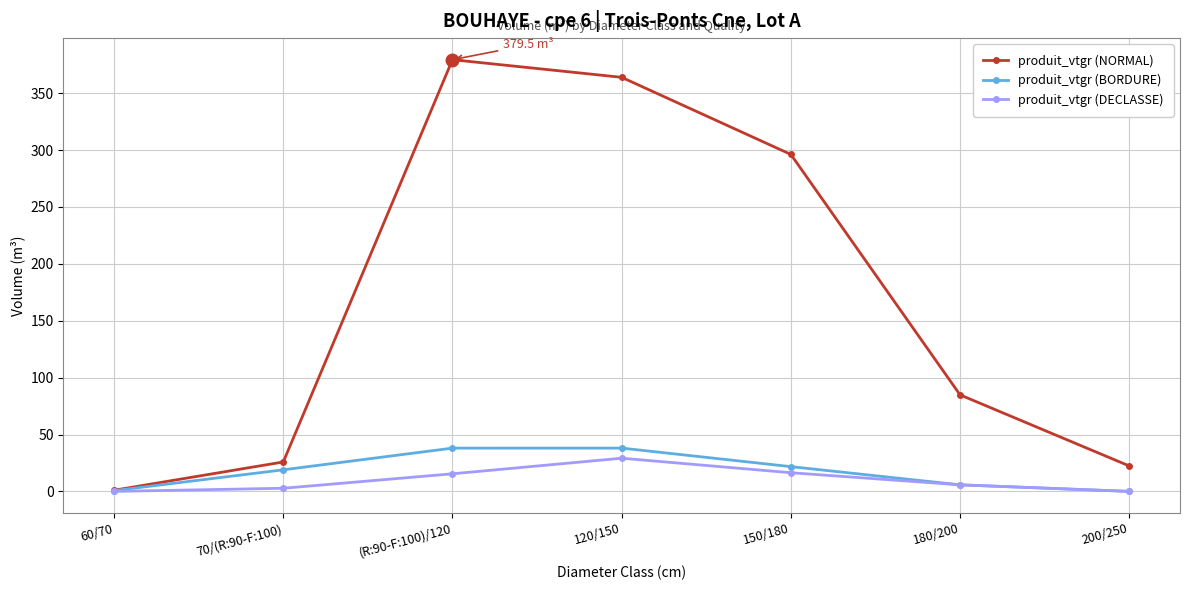

True or false: produit_vtgr (NORMAL) has more than 0 points higher than both neighbors.

True